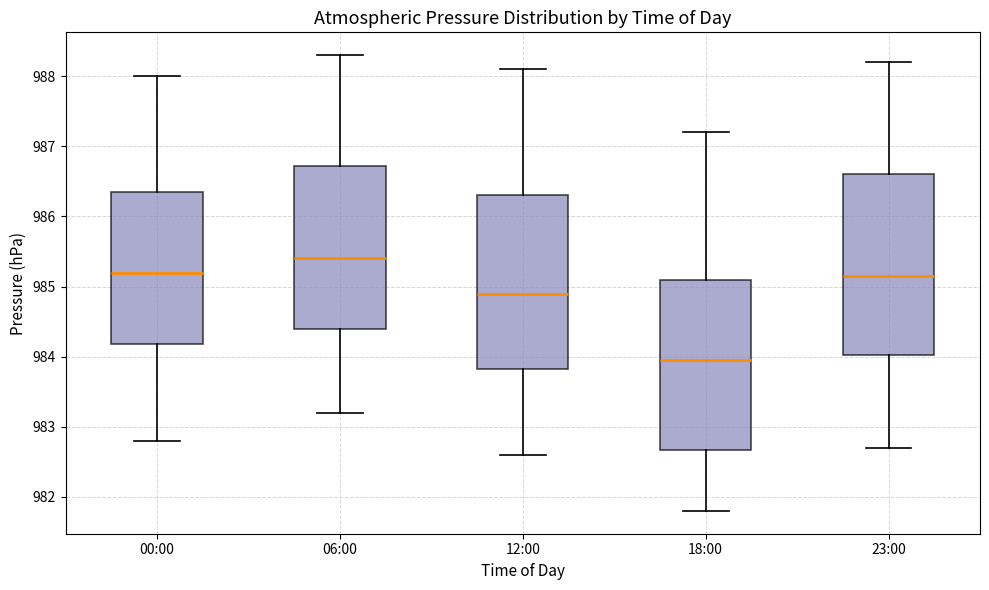

Where is the lower edge of the box for 18:00 on the y-axis? The values are not printed on the chart, so give them approximately, as read against the axis.

982.7